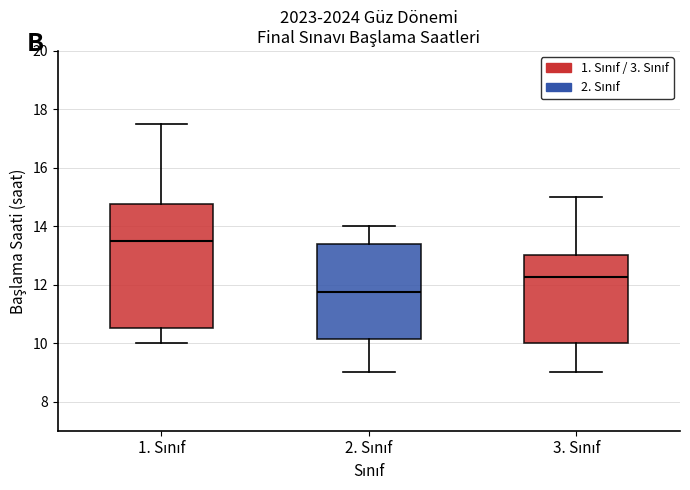

Reading left to right, read every box against the y-axis: the position of its median line, the range the box covers, and the ends of its whiskers. The values are not printed on the chart, so give them approximately, as read against the axis.

1. Sınıf: median 13.6, box 10.6 to 14.8, whiskers 10.0 to 17.6
2. Sınıf: median 11.8, box 10.2 to 13.4, whiskers 9.0 to 14.0
3. Sınıf: median 12.2, box 10.0 to 13.0, whiskers 9.0 to 15.0